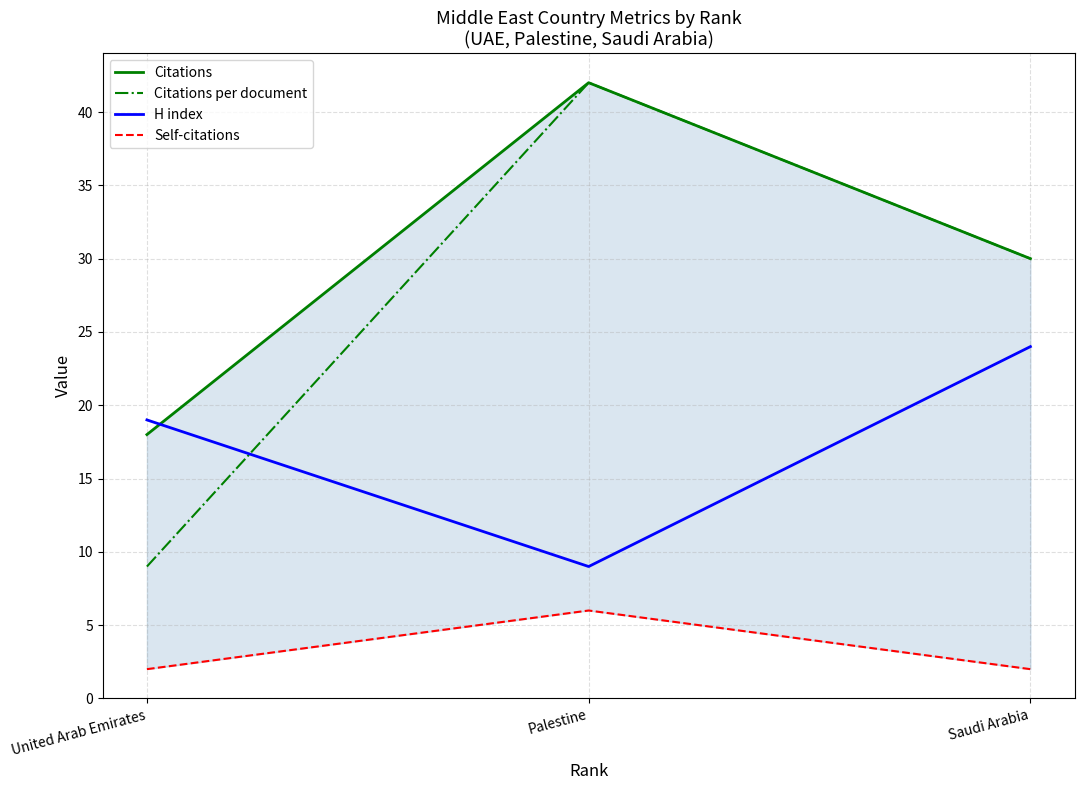

Reading right to left, list all the values displayed in this chart.

Citations: 30	42	18
Citations per document: 30	42	9
H index: 24	9	19
Self-citations: 2	6	2